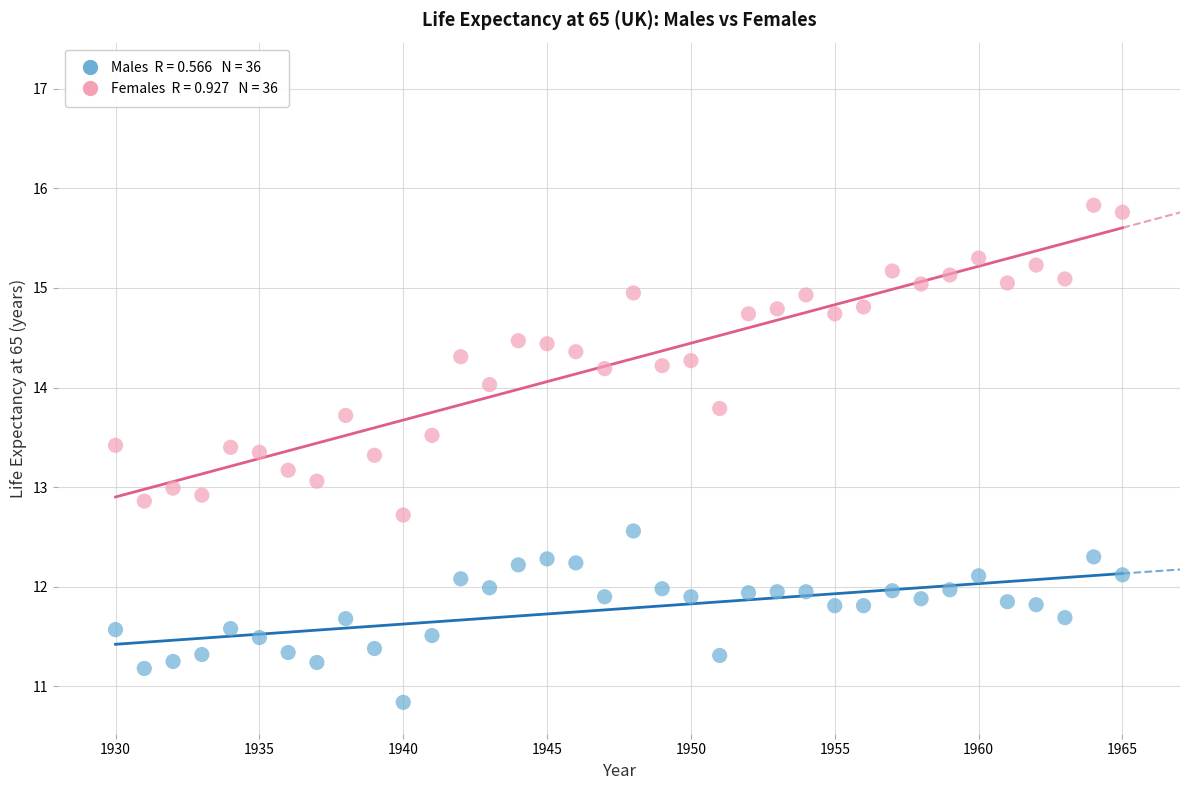

Across all data points, what is the range of Y values (max minus min)?

5.0